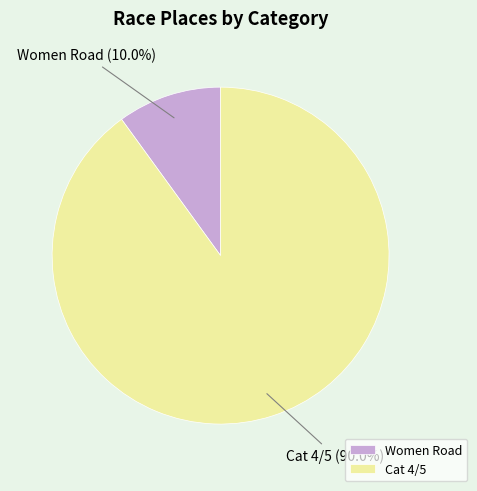

What is the smallest slice in the pie chart?

Women Road